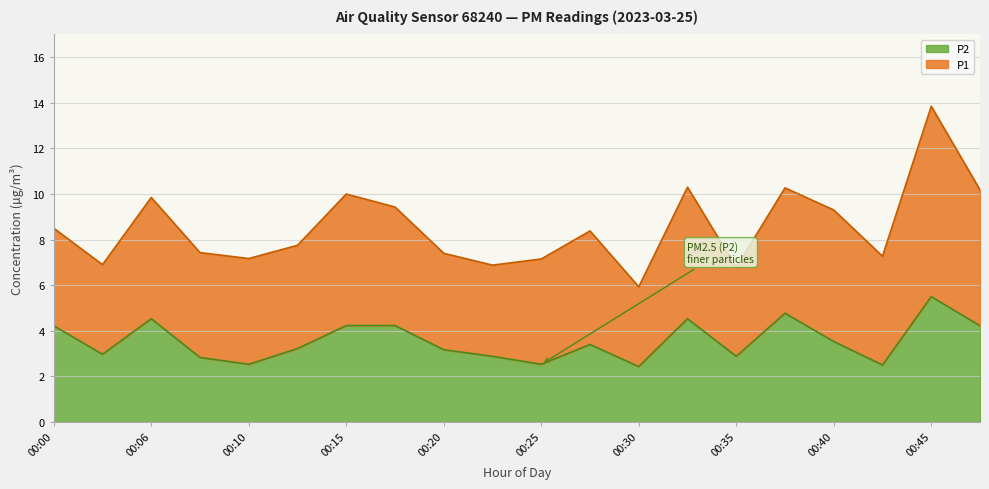

What is the highest value of the P2 series?

5.5